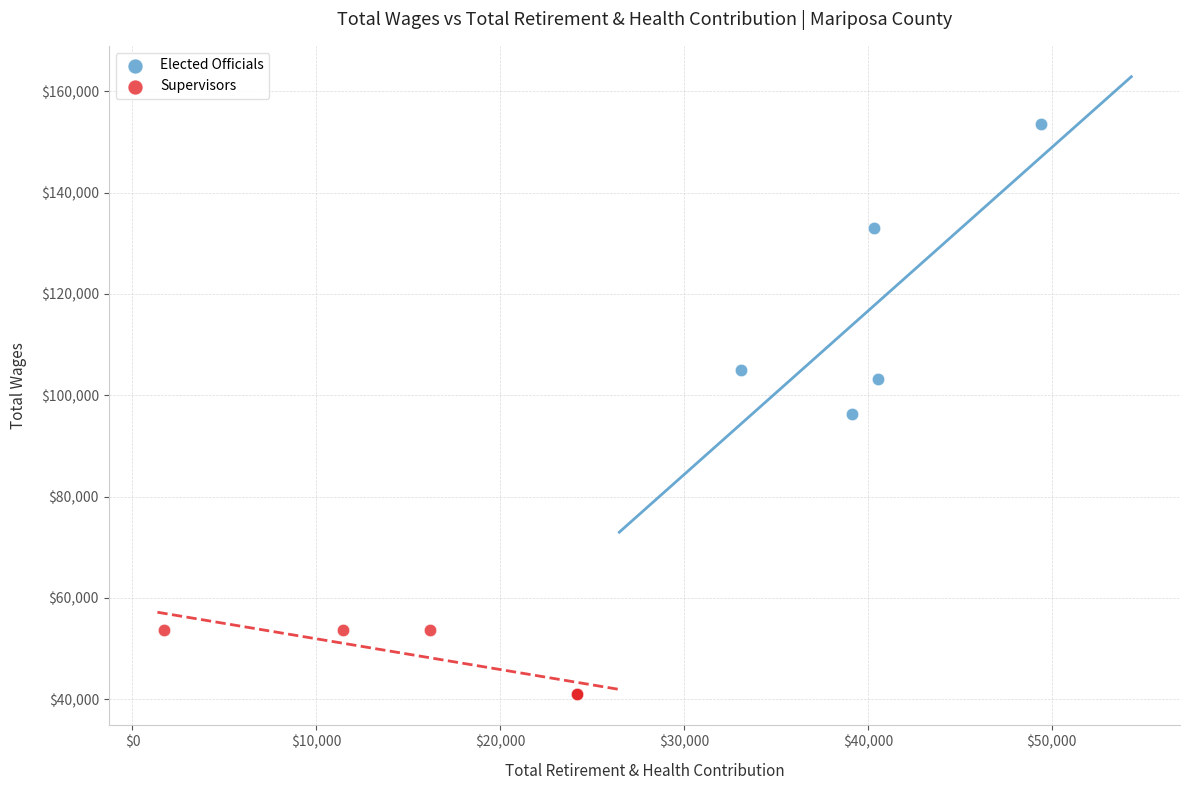

Which series contains the highest Y value?

Elected Officials